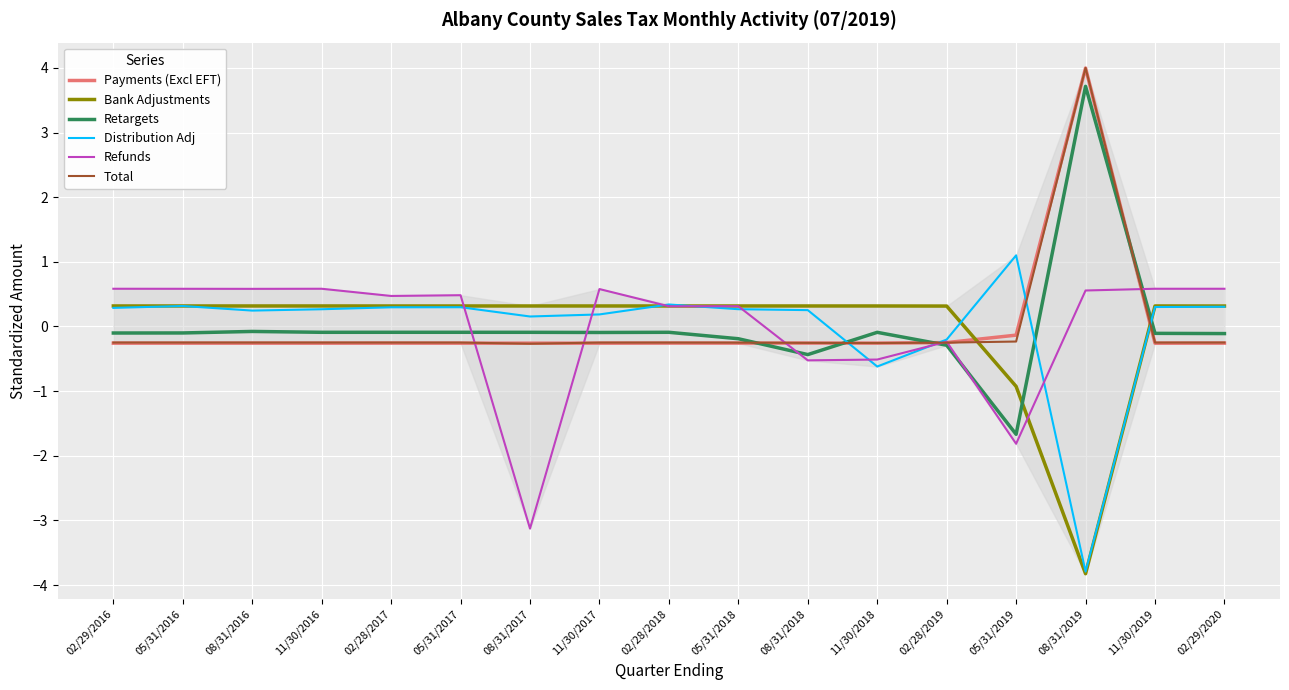

Reading right to left, extract all data points from this chart.

Payments (Excl EFT): 02/29/2020=-0.3	11/30/2019=-0.3	08/31/2019=4.0	05/31/2019=-0.1	02/28/2019=-0.2	11/30/2018=-0.3	08/31/2018=-0.3	05/31/2018=-0.3	02/28/2018=-0.3	11/30/2017=-0.3	08/31/2017=-0.3	05/31/2017=-0.3	02/28/2017=-0.3	11/30/2016=-0.3	08/31/2016=-0.3	05/31/2016=-0.3	02/29/2016=-0.3
Bank Adjustments: 02/29/2020=0.3	11/30/2019=0.3	08/31/2019=-3.8	05/31/2019=-0.9	02/28/2019=0.3	11/30/2018=0.3	08/31/2018=0.3	05/31/2018=0.3	02/28/2018=0.3	11/30/2017=0.3	08/31/2017=0.3	05/31/2017=0.3	02/28/2017=0.3	11/30/2016=0.3	08/31/2016=0.3	05/31/2016=0.3	02/29/2016=0.3
Retargets: 02/29/2020=-0.1	11/30/2019=-0.1	08/31/2019=3.7	05/31/2019=-1.7	02/28/2019=-0.3	11/30/2018=-0.1	08/31/2018=-0.4	05/31/2018=-0.2	02/28/2018=-0.1	11/30/2017=-0.1	08/31/2017=-0.1	05/31/2017=-0.1	02/28/2017=-0.1	11/30/2016=-0.1	08/31/2016=-0.1	05/31/2016=-0.1	02/29/2016=-0.1
Distribution Adj: 02/29/2020=0.3	11/30/2019=0.3	08/31/2019=-3.8	05/31/2019=1.1	02/28/2019=-0.2	11/30/2018=-0.6	08/31/2018=0.3	05/31/2018=0.3	02/28/2018=0.3	11/30/2017=0.2	08/31/2017=0.2	05/31/2017=0.3	02/28/2017=0.3	11/30/2016=0.3	08/31/2016=0.2	05/31/2016=0.3	02/29/2016=0.3
Refunds: 02/29/2020=0.6	11/30/2019=0.6	08/31/2019=0.6	05/31/2019=-1.8	02/28/2019=-0.2	11/30/2018=-0.5	08/31/2018=-0.5	05/31/2018=0.3	02/28/2018=0.3	11/30/2017=0.6	08/31/2017=-3.1	05/31/2017=0.5	02/28/2017=0.5	11/30/2016=0.6	08/31/2016=0.6	05/31/2016=0.6	02/29/2016=0.6
Total: 02/29/2020=-0.2	11/30/2019=-0.2	08/31/2019=4.0	05/31/2019=-0.2	02/28/2019=-0.3	11/30/2018=-0.3	08/31/2018=-0.3	05/31/2018=-0.2	02/28/2018=-0.2	11/30/2017=-0.2	08/31/2017=-0.3	05/31/2017=-0.2	02/28/2017=-0.2	11/30/2016=-0.2	08/31/2016=-0.2	05/31/2016=-0.2	02/29/2016=-0.2